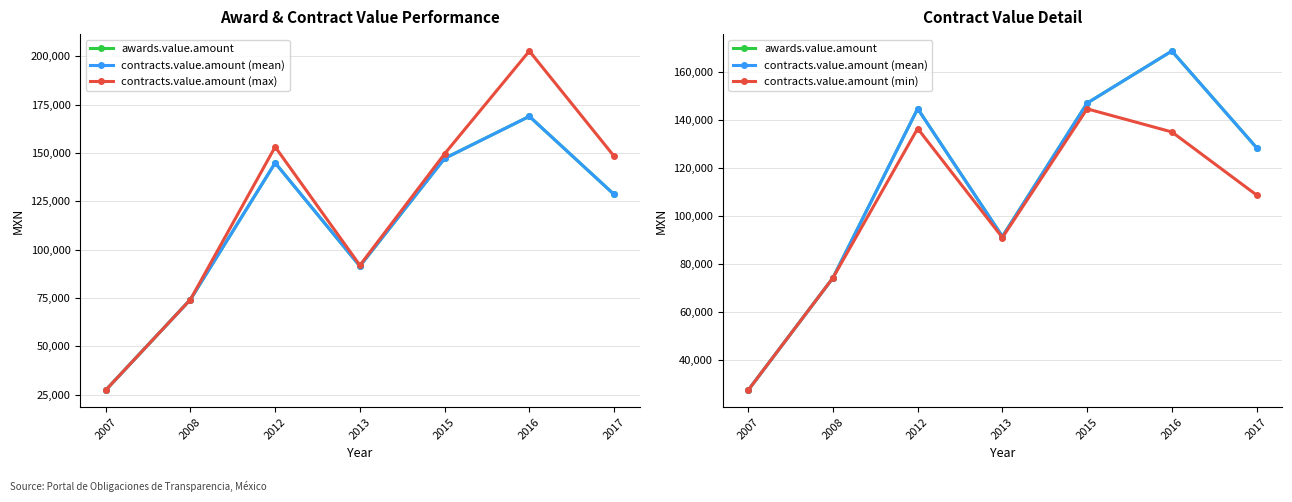

Rank the series by their maximum value, from highest to lowest.

contracts.value.amount (max), awards.value.amount, contracts.value.amount (mean), contracts.value.amount (min)